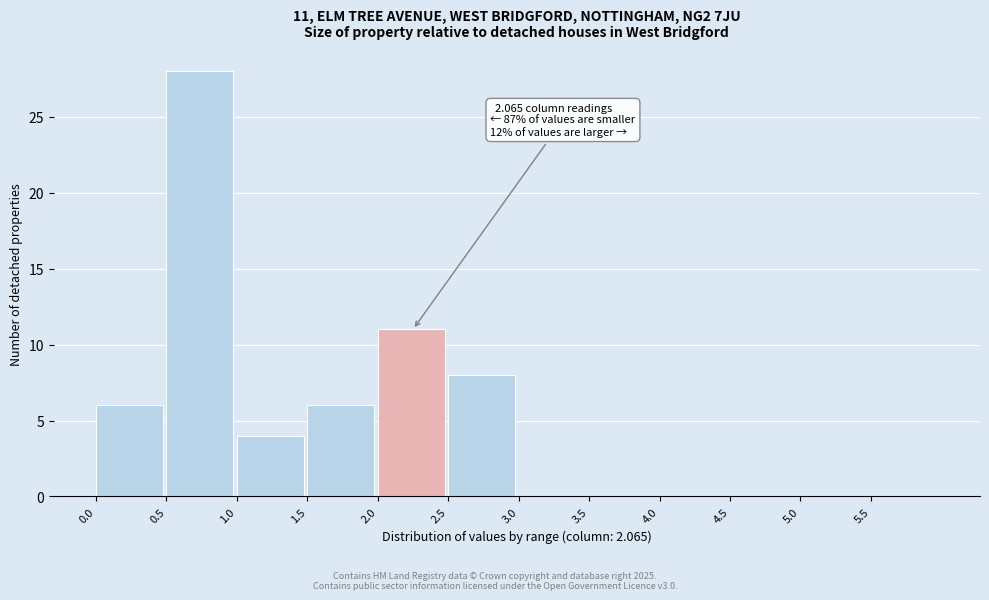

Which range on the x-axis has the tallest bar?

0.5 to 1.0